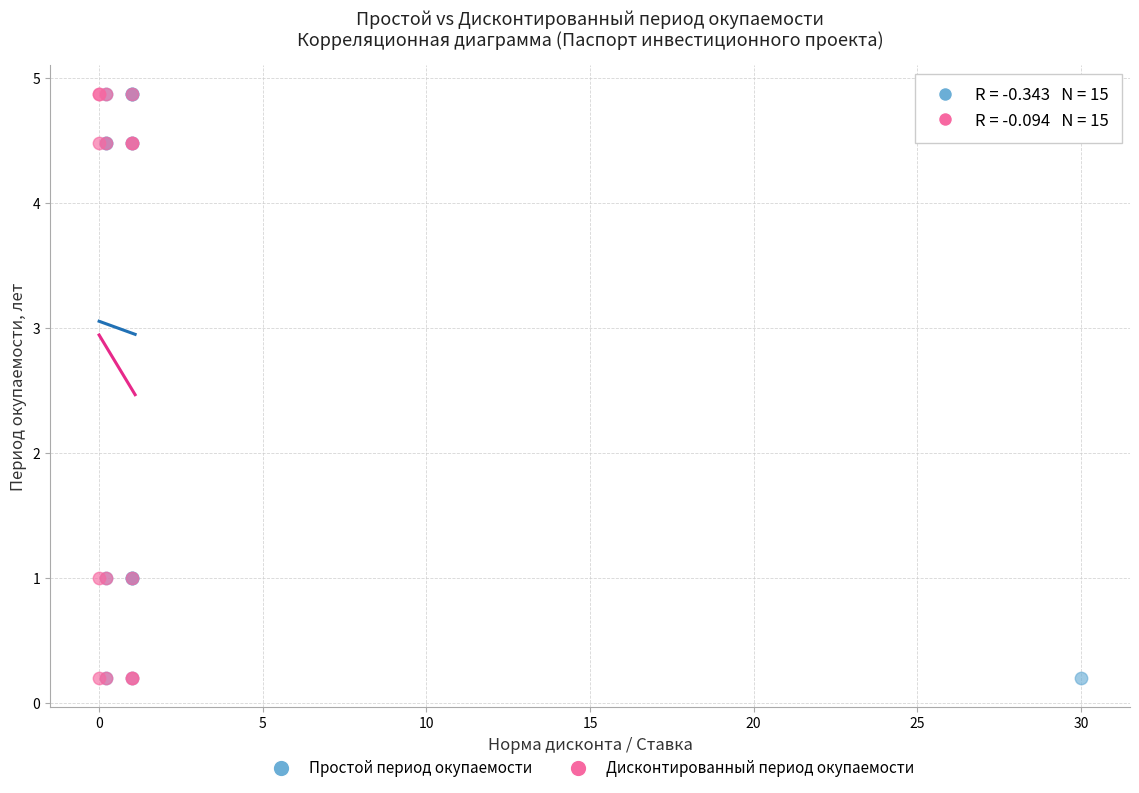

What are all the series names shown in the legend?

Простой период окупаемости, Дисконтированный период окупаемости